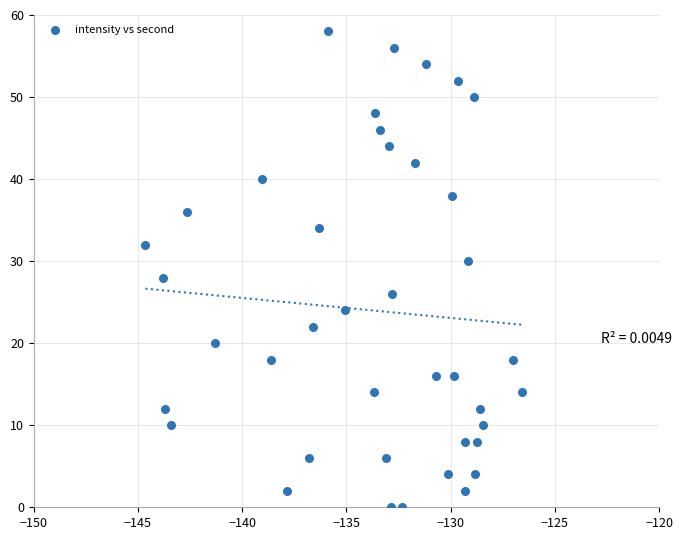

What is the range of Y values (max minus min)?

58